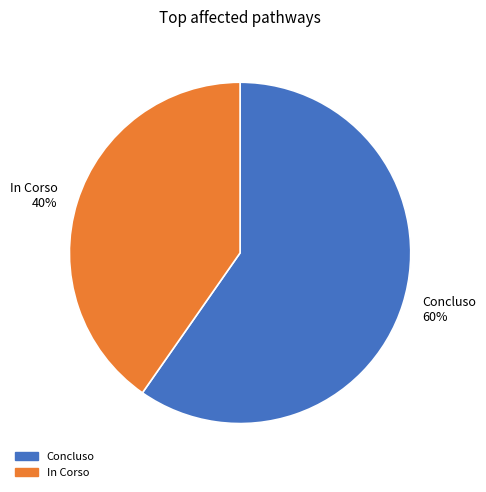

The Concluso slice represents 60% of the pie. True or false?

True